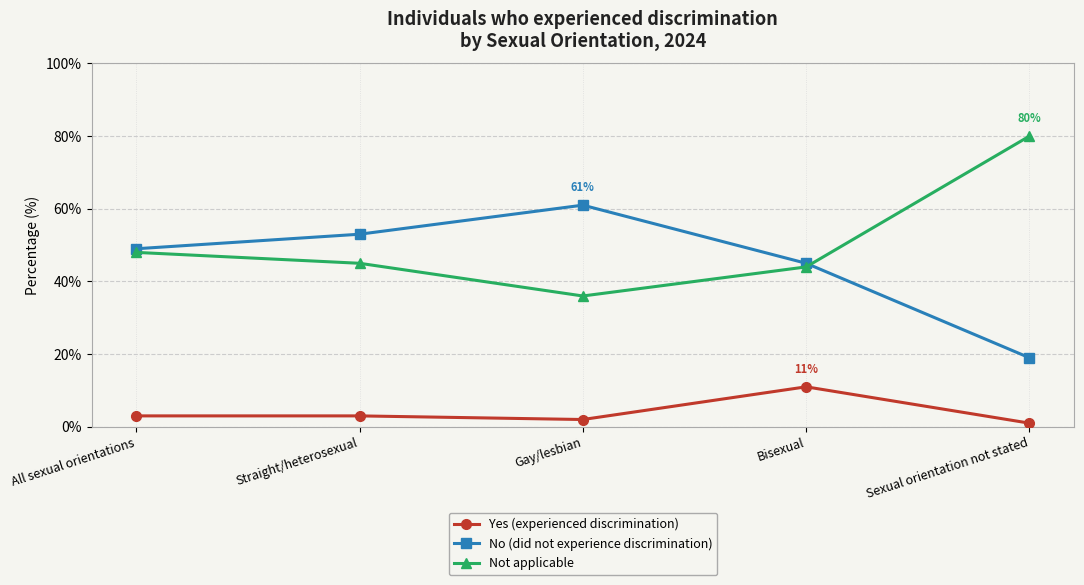

What is the greatest value displayed?

80